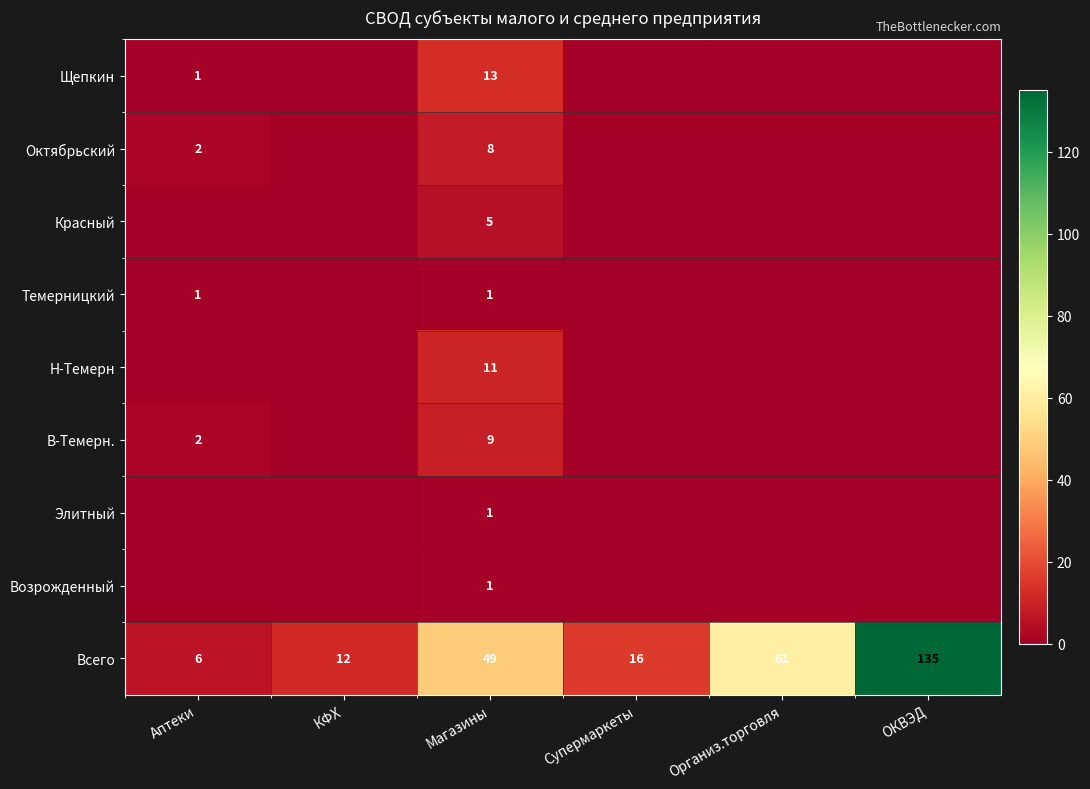

What is the sum of all Всего values?

279